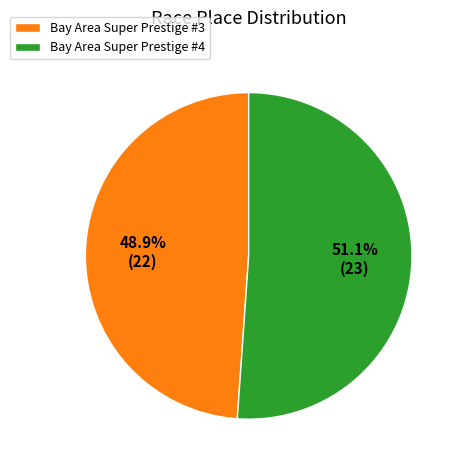

To the nearest percent, what is the difference between the Bay Area Super Prestige #4 and Bay Area Super Prestige #3 slice percentages?

2%